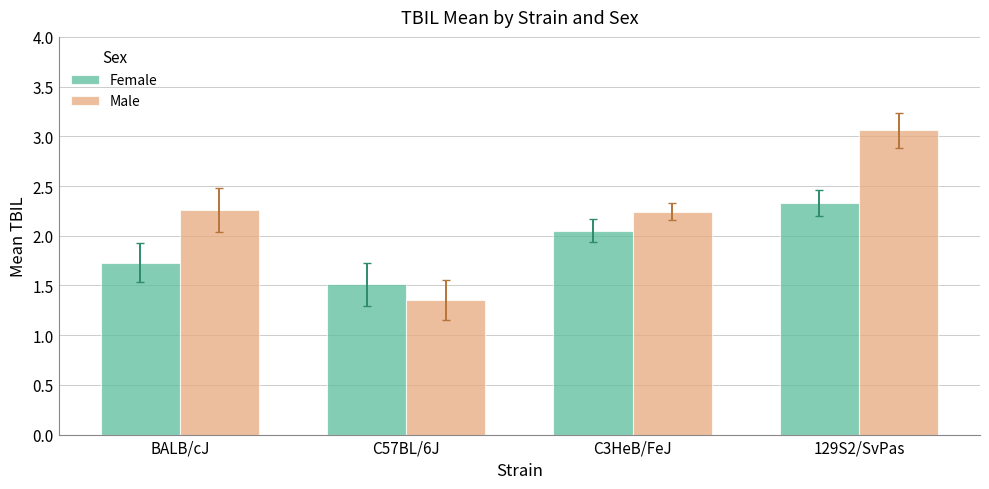

At which label does Female first exceed 2?

C3HeB/FeJ